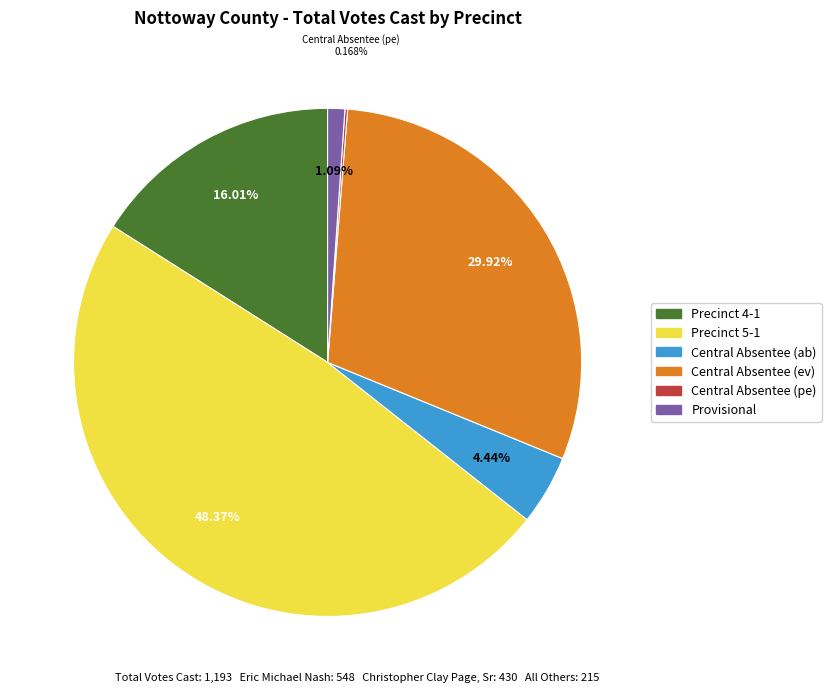

Which category has the biggest portion of the pie?

Precinct 5-1